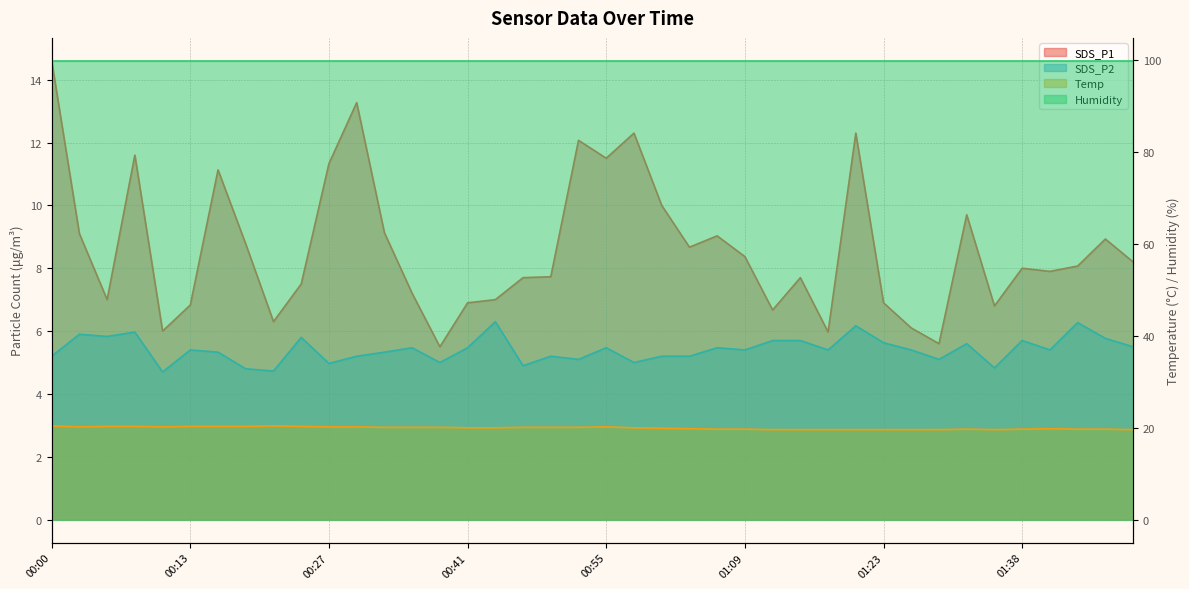

At which category does the chart reach its minimum across all series?

00:11